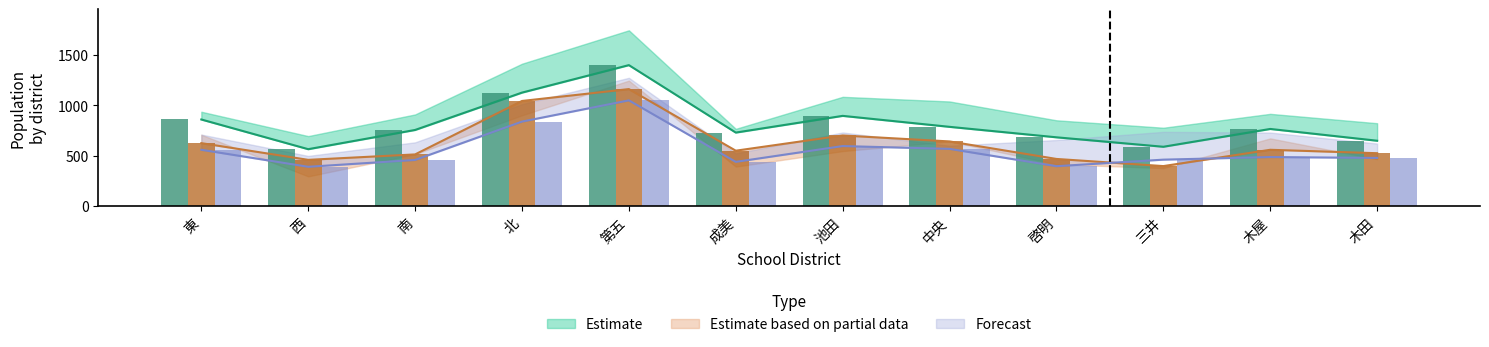

What is the total value across all series at 南?

1730